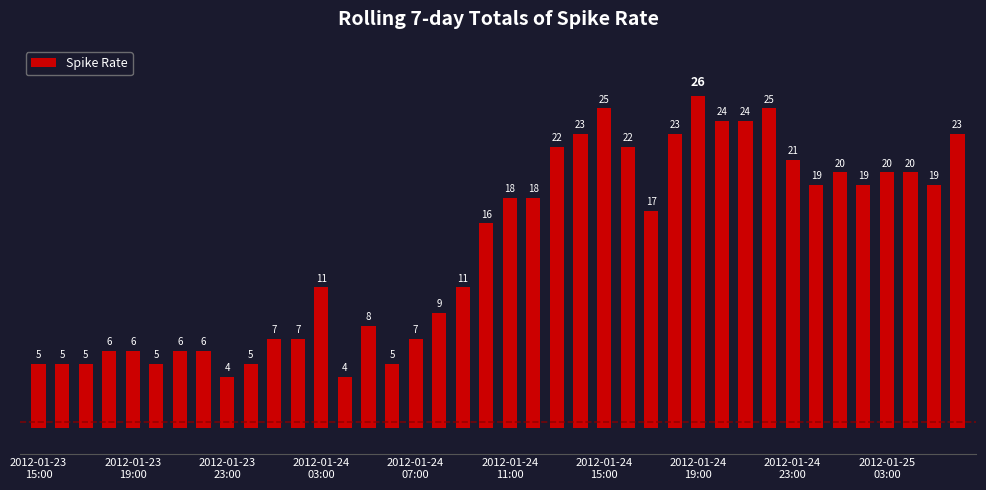

Reading left to right, list all the values displayed in this chart.

5	5	5	6	6	5	6	6	4	5	7	7	11	4	8	5	7	9	11	16	18	18	22	23	25	22	17	23	26	24	24	25	21	19	20	19	20	20	19	23